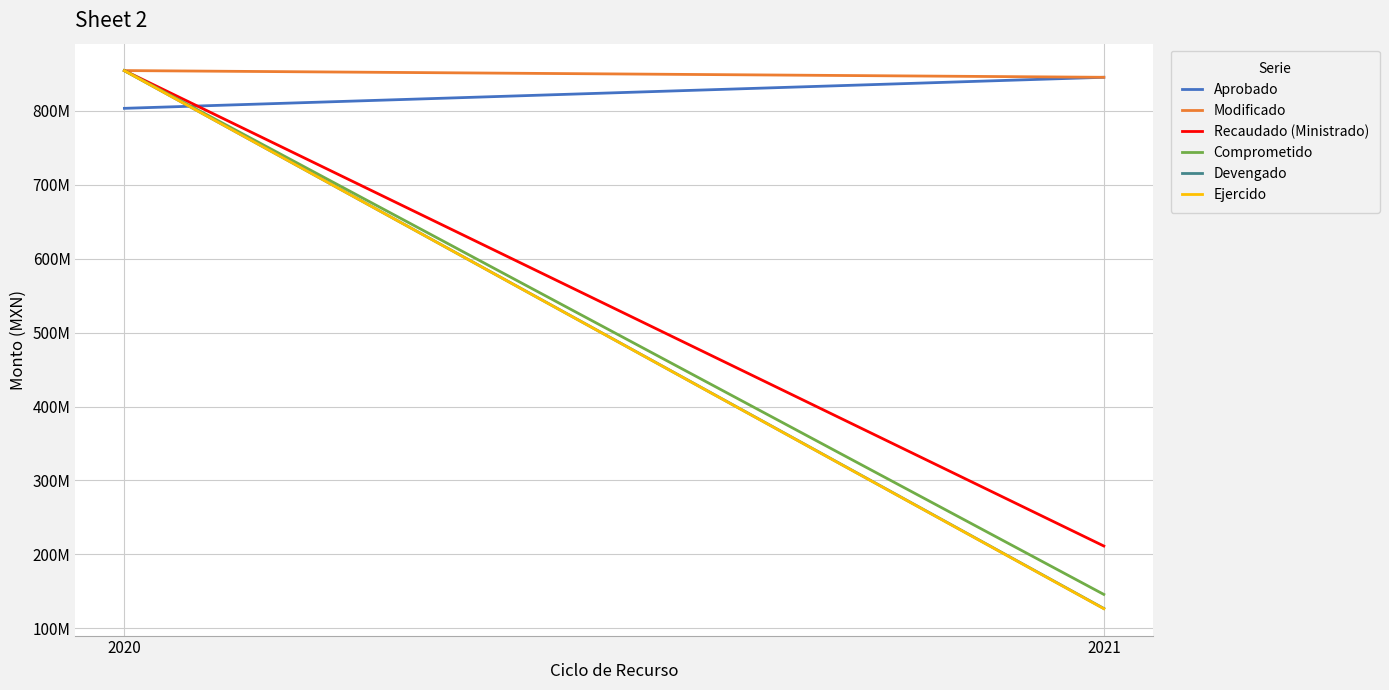

What is the difference between the maximum and minimum values in the Ejercido series?

727786164.1